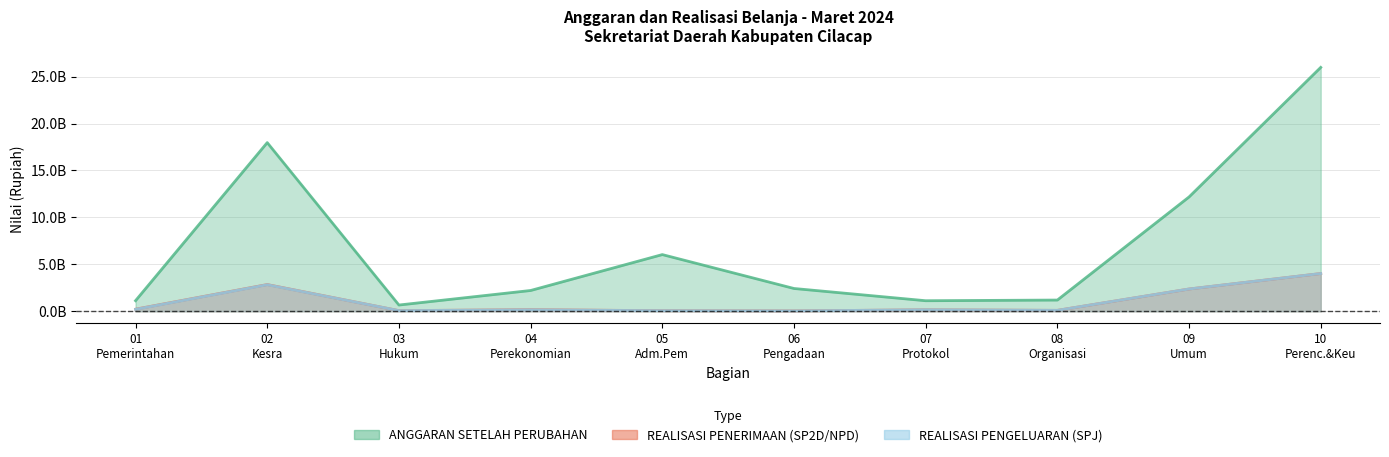

What is the difference between the highest and lowest values at 09 Umum?

9813408686